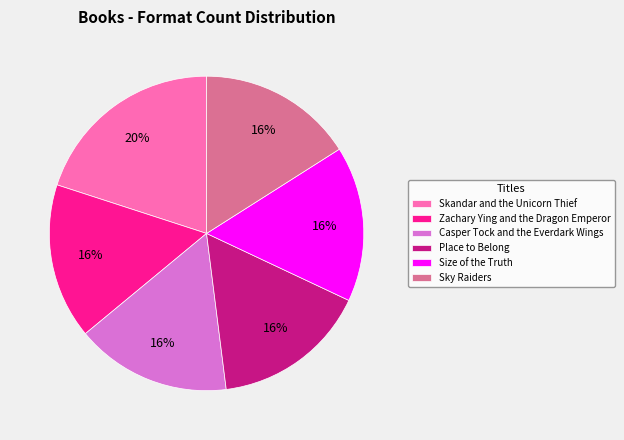

To the nearest percent, what percentage of the pie is Zachary Ying and the Dragon Emperor?

16%